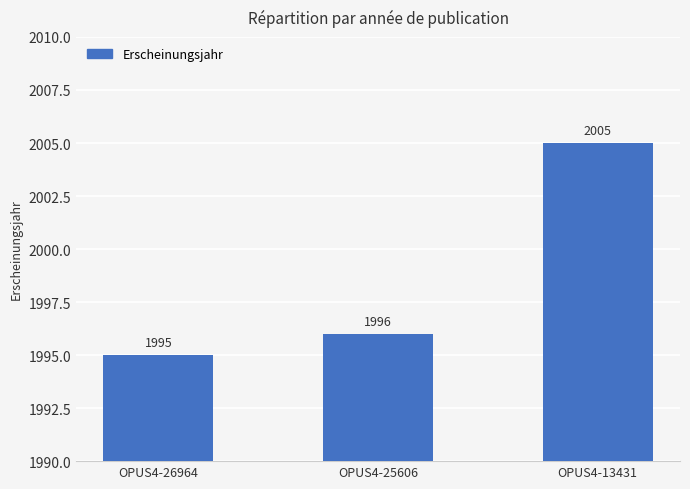

Reading left to right, what are all the values shown in this chart?

1995	1996	2005